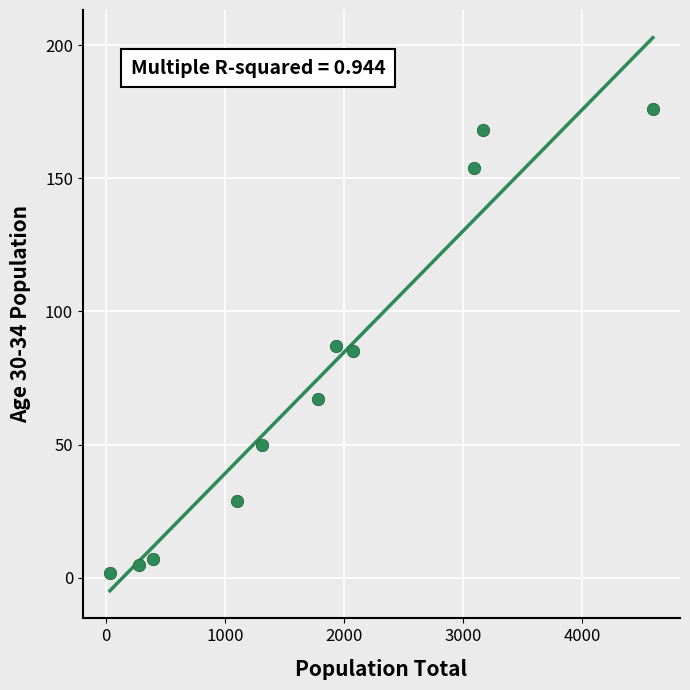

What is the average Y value?

75